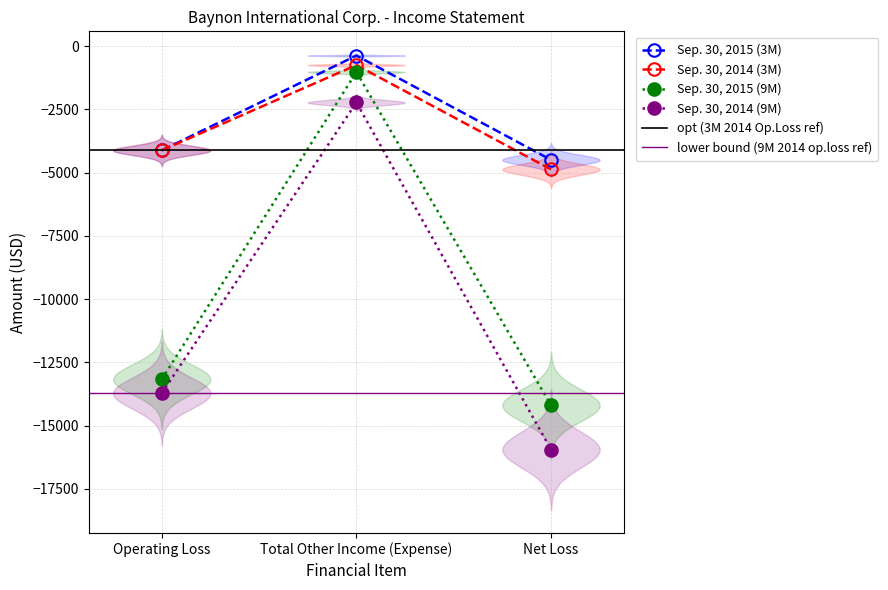

How many distinct data groups are displayed?

4